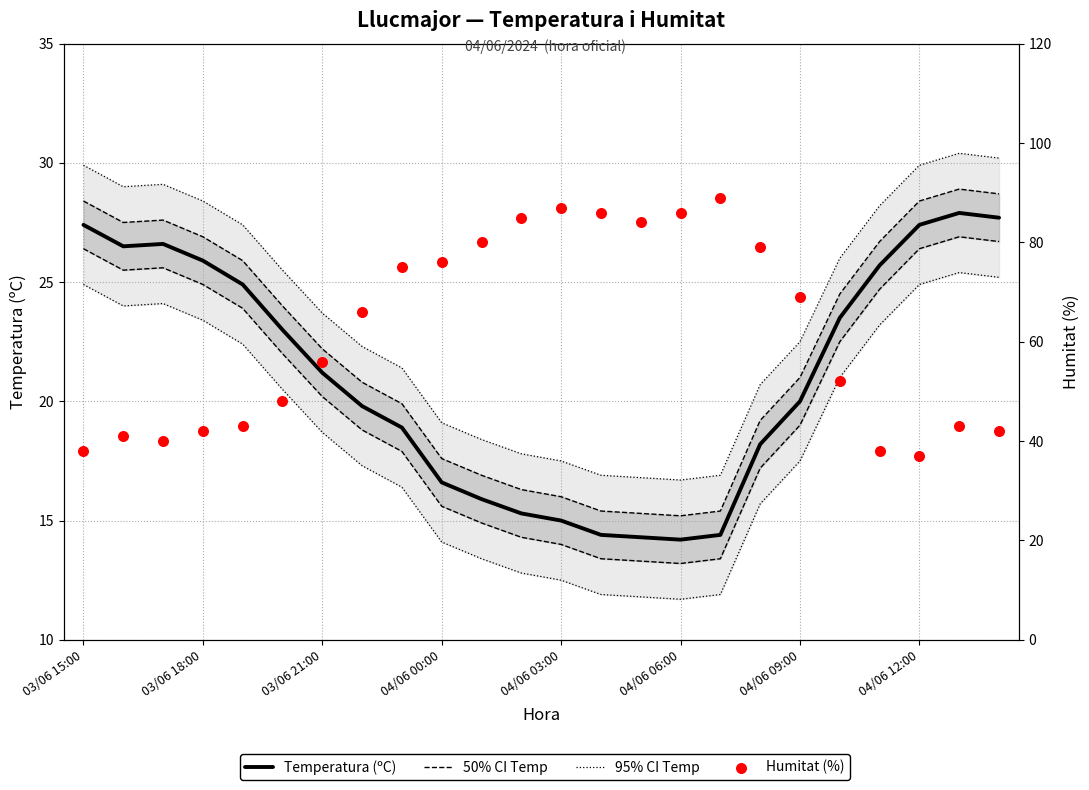

Which series contains the lowest Y value?

95% CI Temp